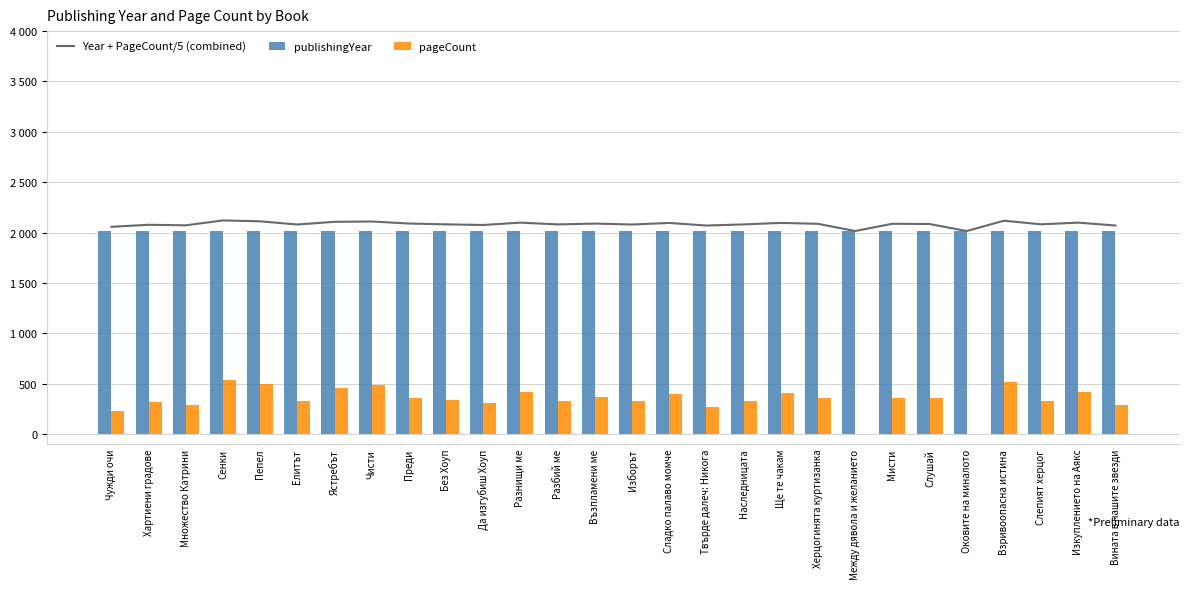

What is the sum of the publishingYear values at Да изгубиш Хоуп and Ястребът?

4029.0